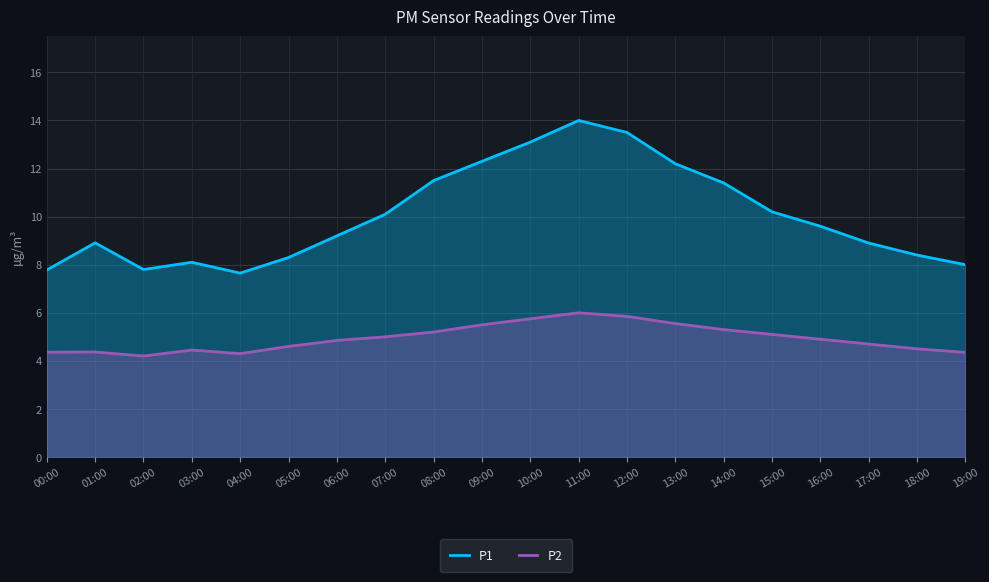

What is the lowest value of the P2 series?

4.2